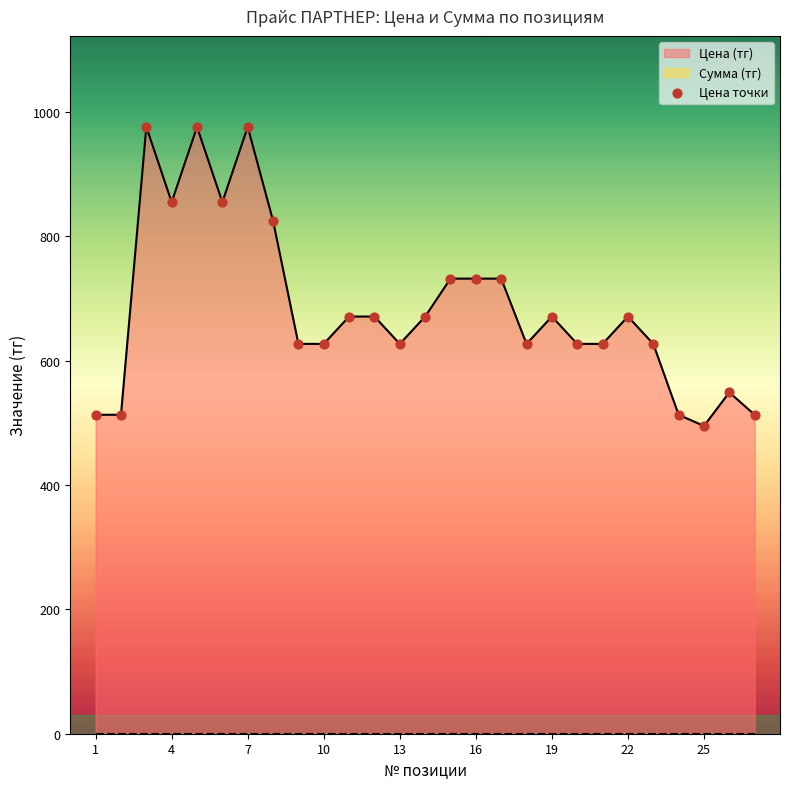

Is the value of Цена точки at 10 greater than the value of Сумма (тг) at 14?

Yes